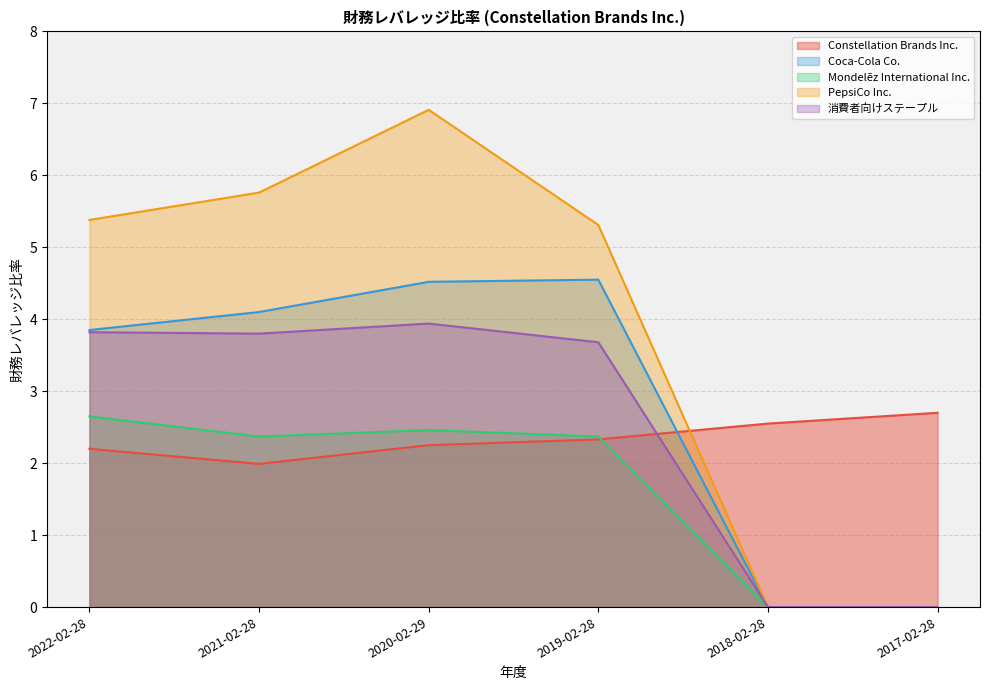

True or false: Constellation Brands Inc. has more than 0 interior local peaks.

False